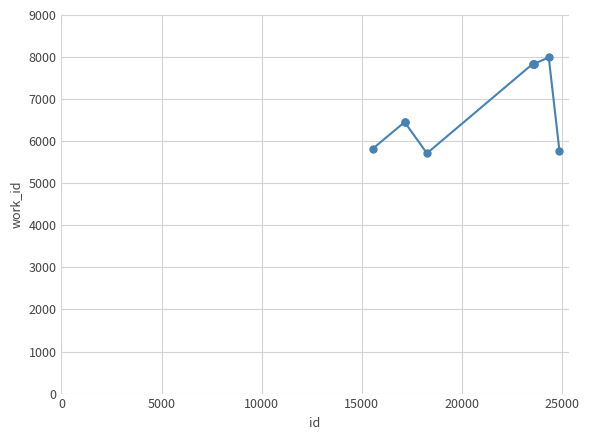

Reading left to right, what are all the values shown in this chart?

5826	6454	6454	5712	7835	7835	7835	7835	7991	5767